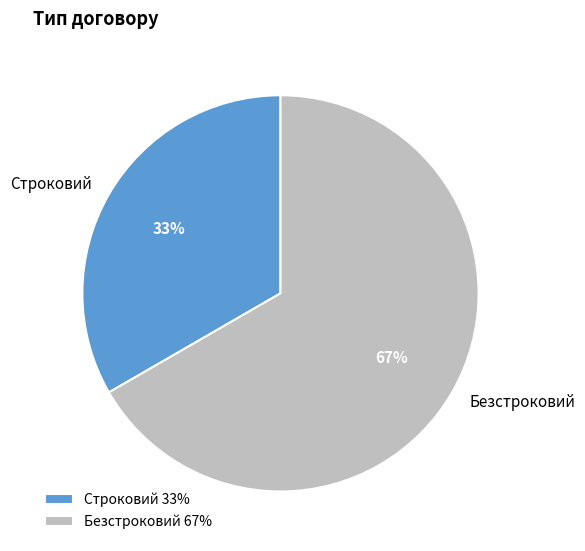

Combined, do Безстроковий and Строковий account for over 50%?

Yes